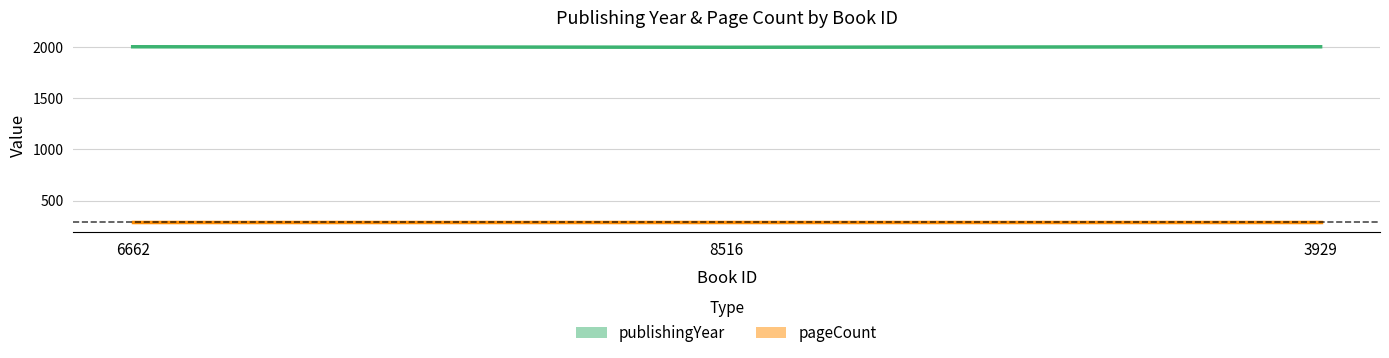

What is the average value?

2003